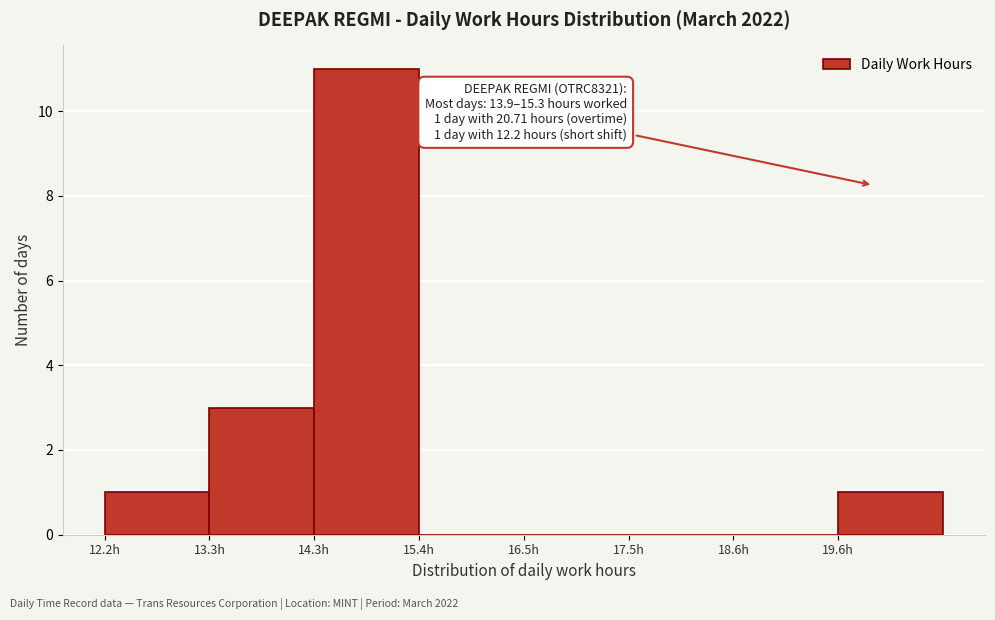

Over which range of the x-axis is the bar tallest?

14.4 to 15.4